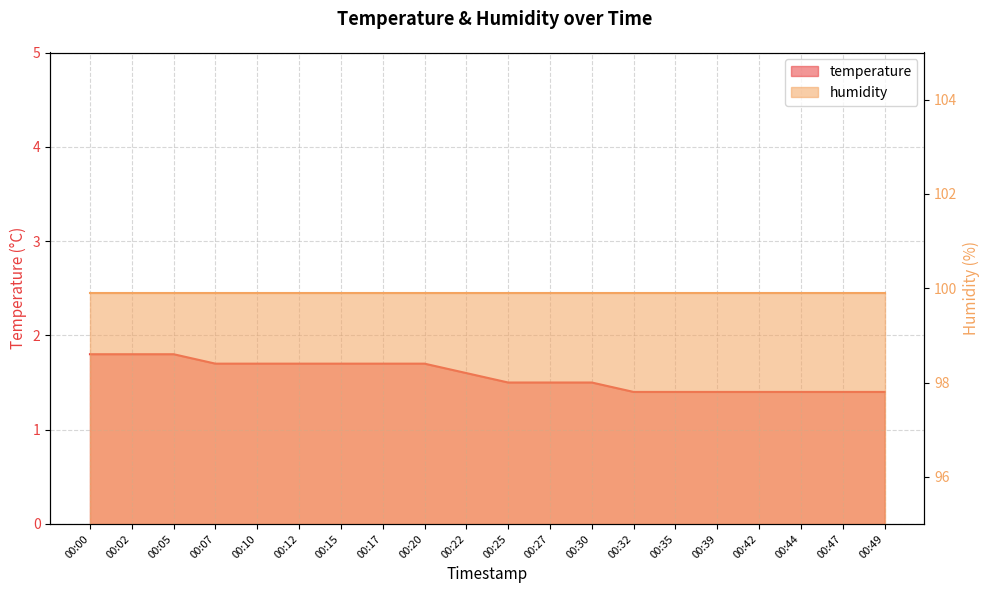

What is the greatest value displayed?

1.8